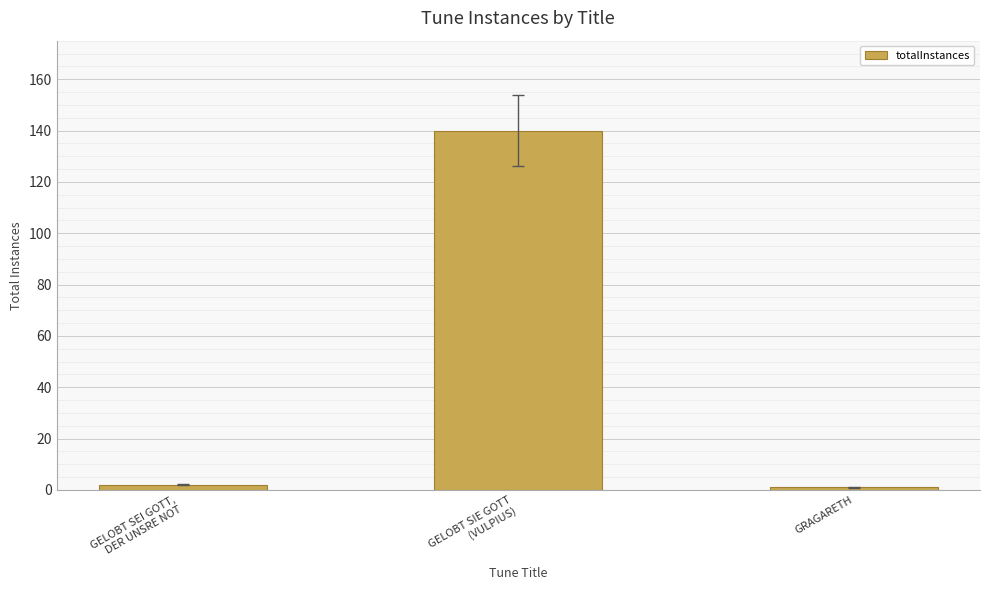

What is the label of the 3rd bar from the left?

GRAGARETH